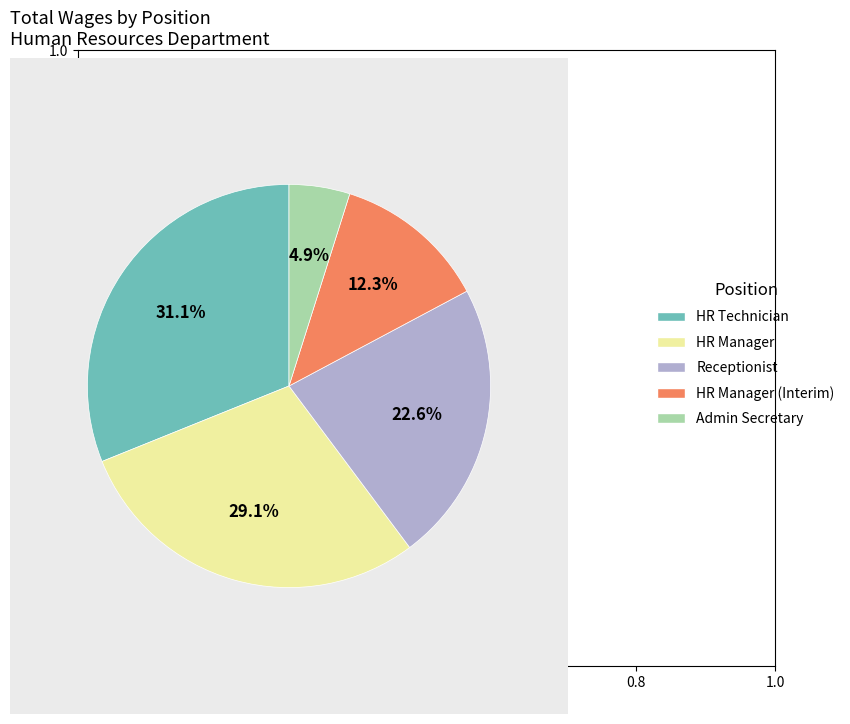

What percentage do HR Manager (Interim) and Admin Secretary together represent?

17.2%